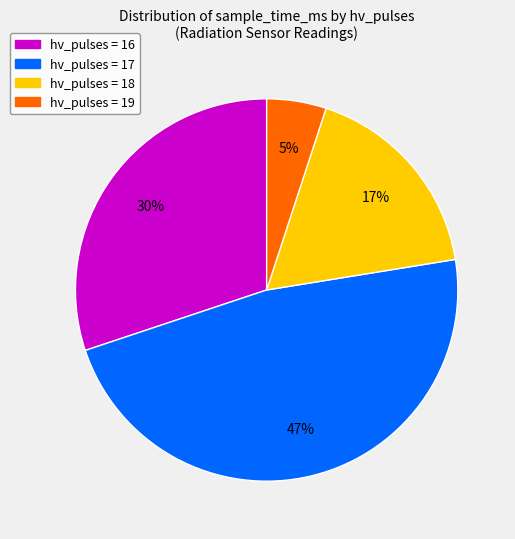

Is there any slice that represents more than half of the pie?

No